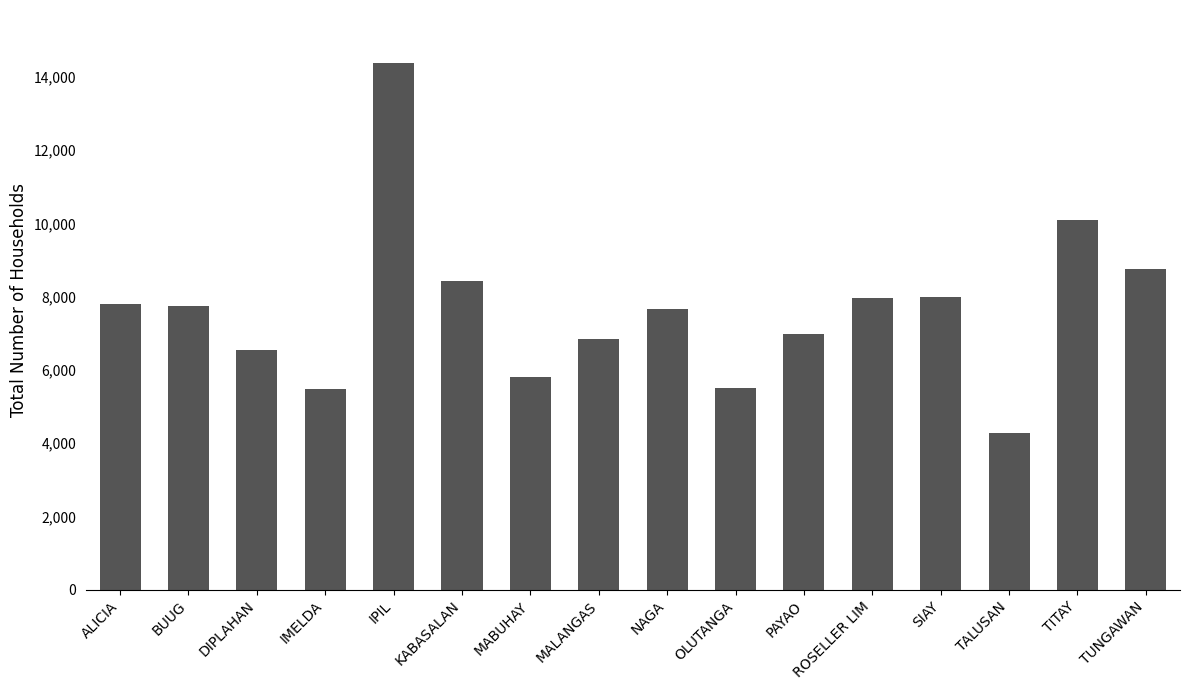

Are the bars horizontal?

No